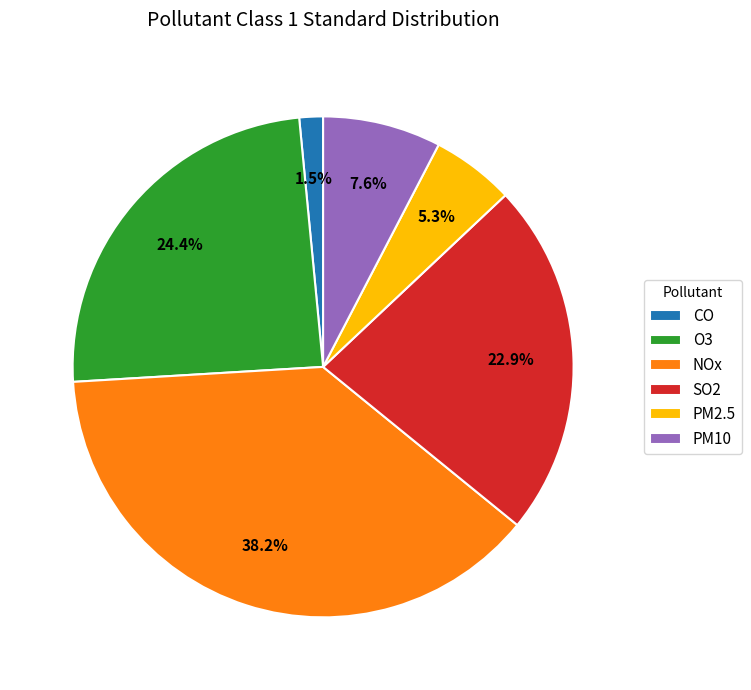

Does CO account for over 50% of the chart?

No